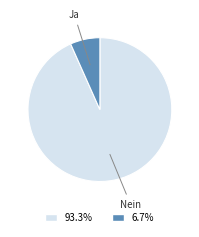

Is there any slice that represents more than half of the pie?

Yes